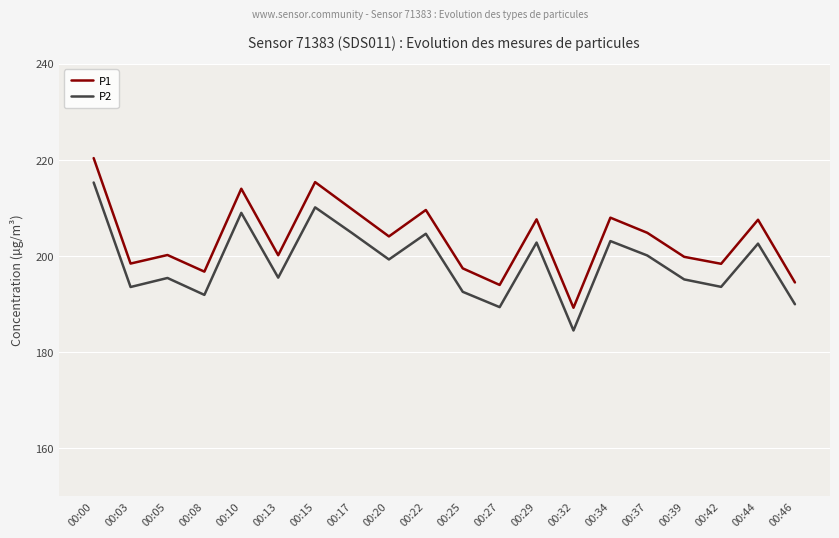

True or false: P2 has more than 1 interior local peaks.

True